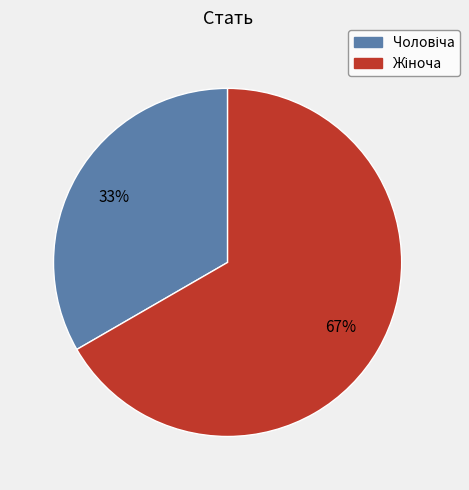

Is there a majority slice in this chart?

Yes